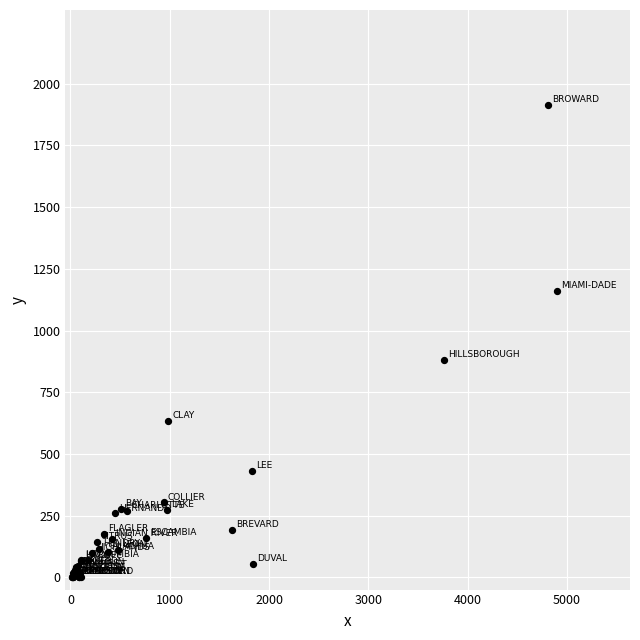

What Y value in the scatter plot is closest to 958?

882